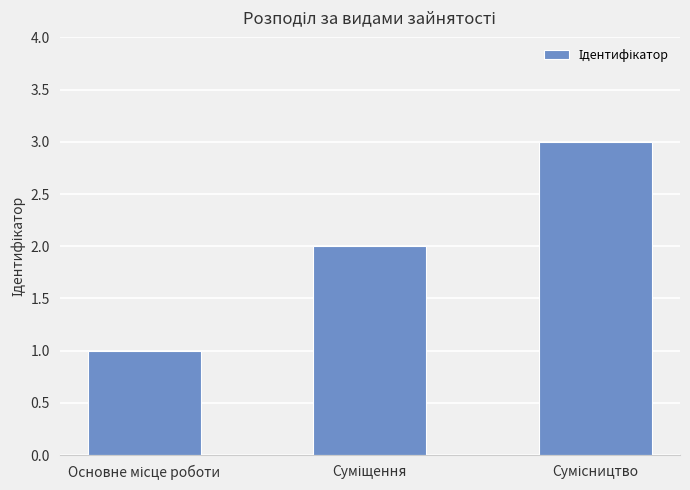

What is the sum of all values?

6